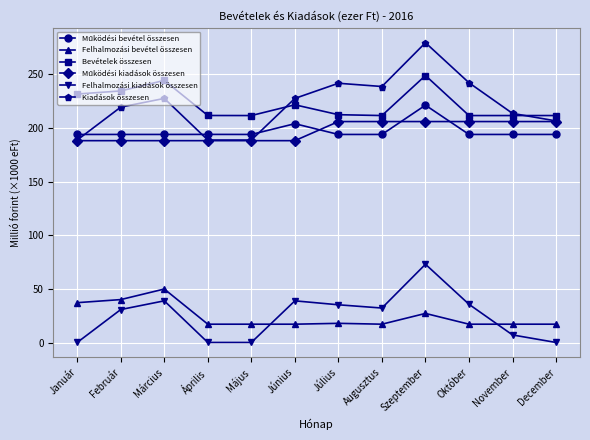

How many lines are shown in the chart?

6